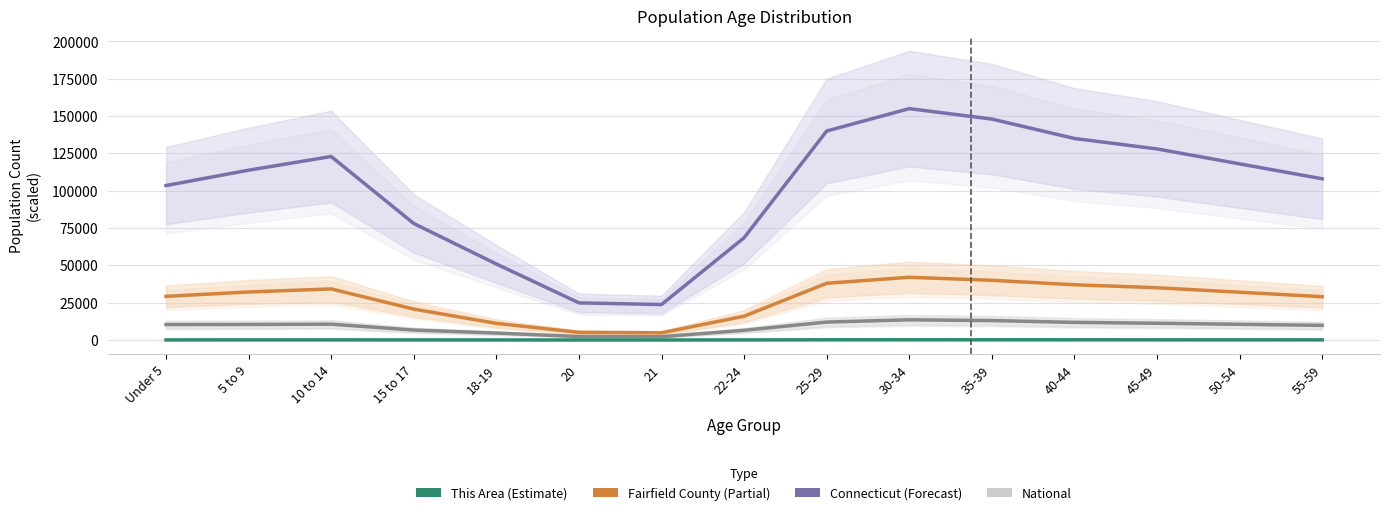

What is the spread (max minus min) of values at 45-49?

127895.0